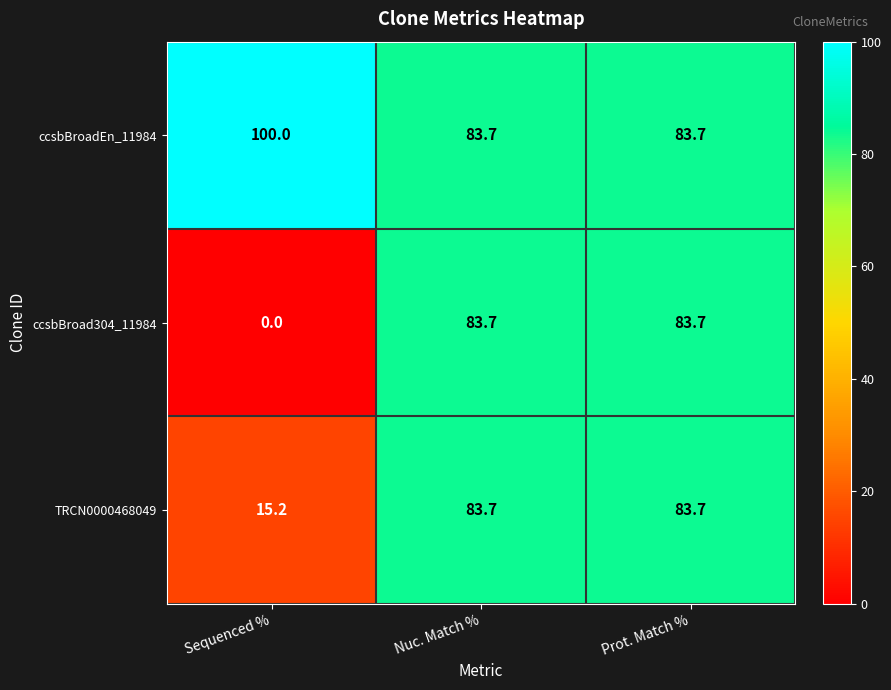

At how many categories does at least one series exceed 51?

3